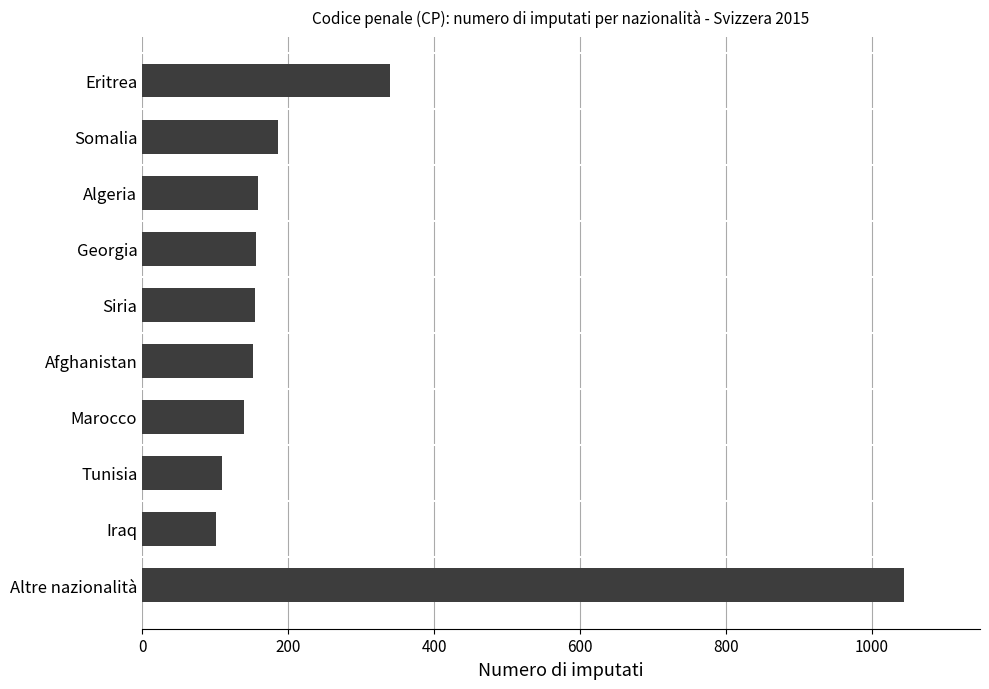

What is the difference between the maximum and minimum values?

943